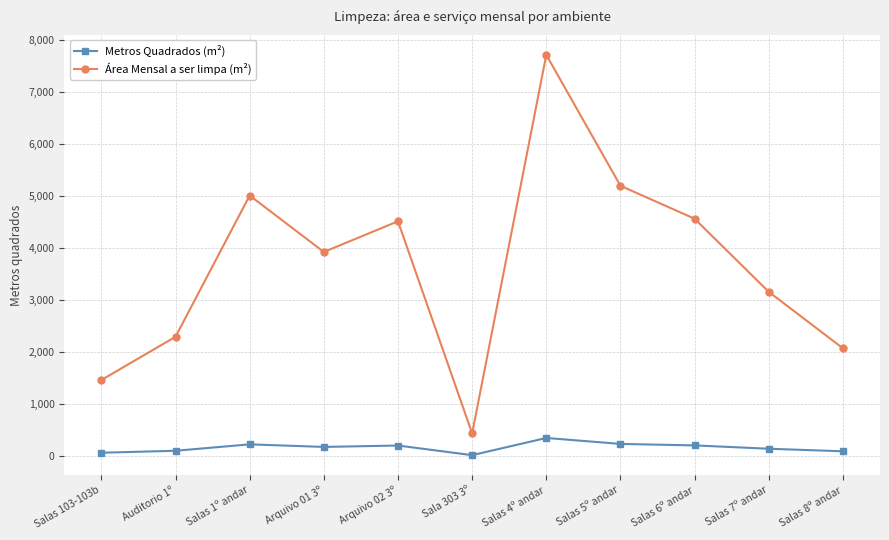

What is the label of the 2nd point from the right?

Salas 7º andar